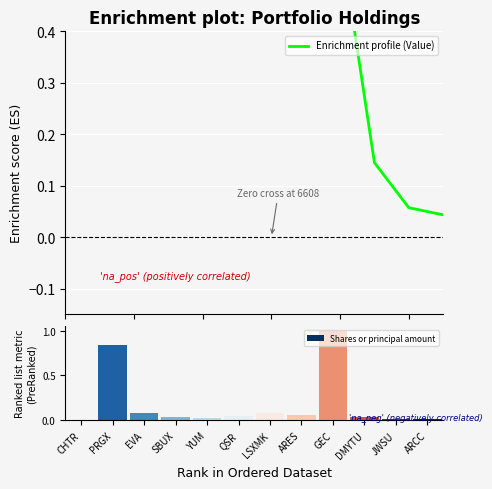

What is the label of the 2nd bar from the left?

PRGX